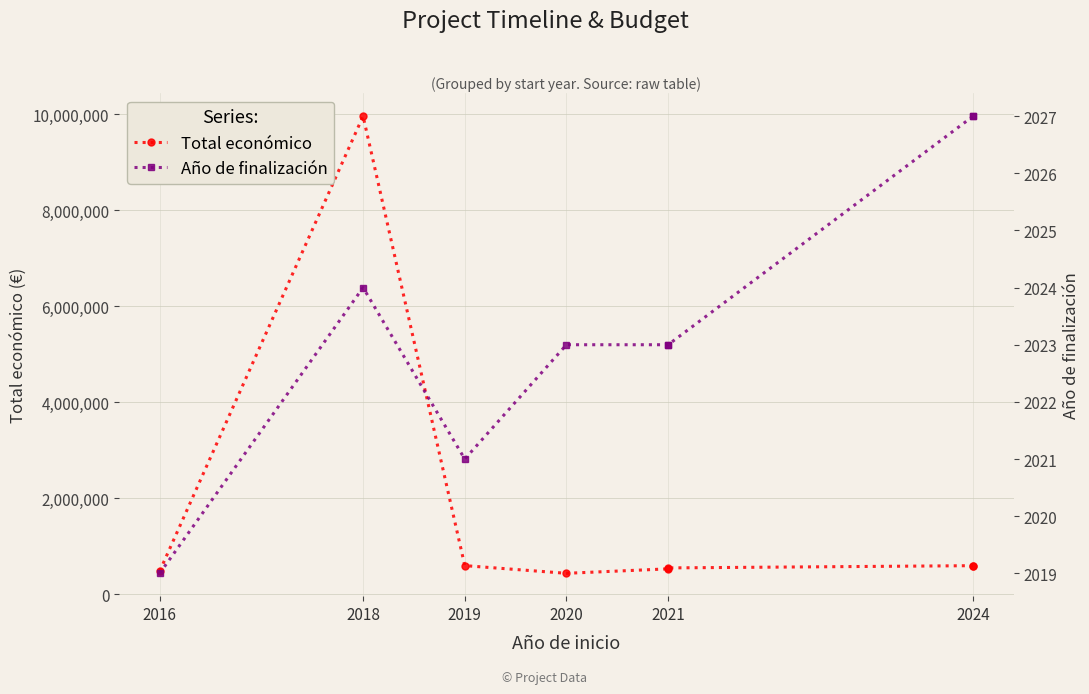

Which series changed the most between 2016 and 2019?

Total económico